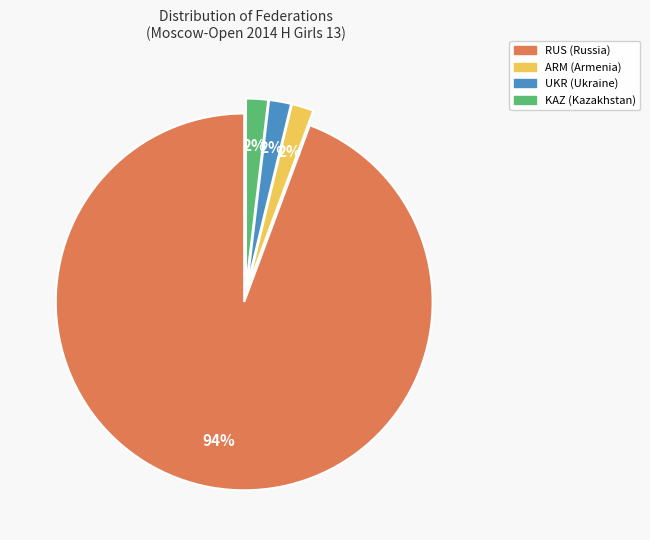

Which category has the biggest portion of the pie?

RUS